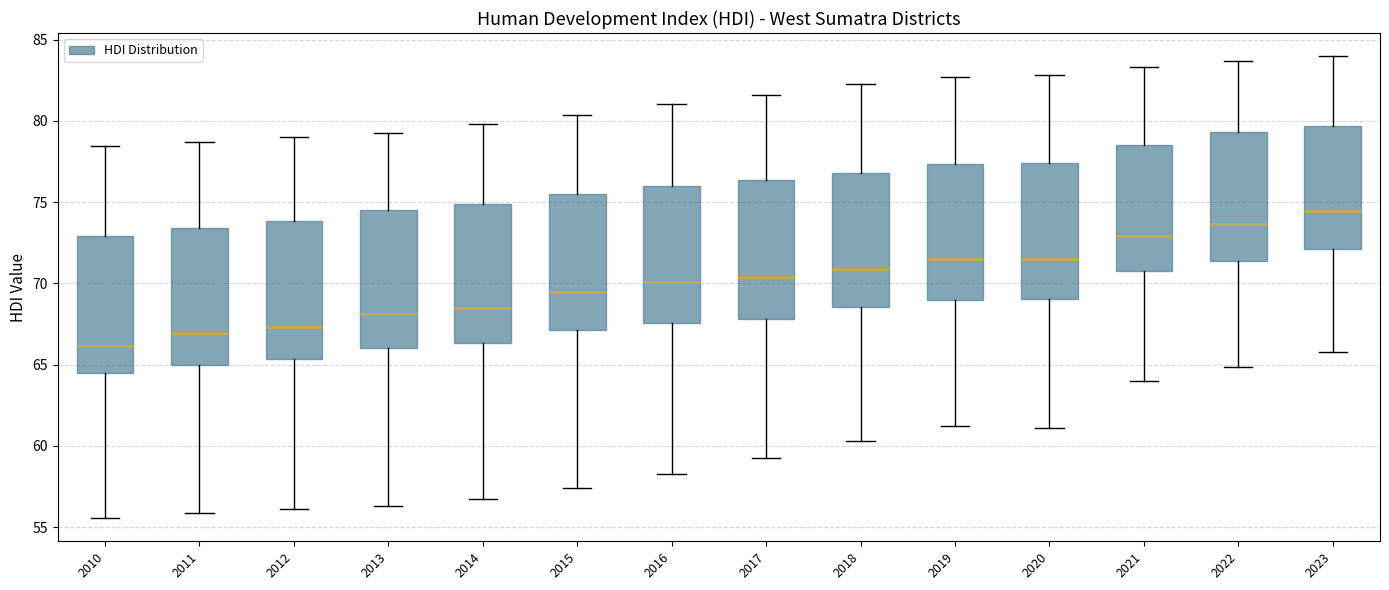

Reading left to right, transcribe this box plot: for each box, give where its median line is, the range the box spans, and where its two whiskers end, as read against the y-axis. The values are not printed on the chart, so give them approximately, as read against the axis.

2010: median 66.0, box 64.5 to 73.0, whiskers 55.5 to 78.5
2011: median 67.0, box 65.0 to 73.5, whiskers 56.0 to 78.5
2012: median 67.5, box 65.5 to 74.0, whiskers 56.0 to 79.0
2013: median 68.0, box 66.0 to 74.5, whiskers 56.5 to 79.0
2014: median 68.5, box 66.5 to 75.0, whiskers 56.5 to 80.0
2015: median 69.5, box 67.0 to 75.5, whiskers 57.5 to 80.5
2016: median 70.0, box 67.5 to 76.0, whiskers 58.5 to 81.0
2017: median 70.5, box 68.0 to 76.5, whiskers 59.5 to 81.5
2018: median 71.0, box 68.5 to 77.0, whiskers 60.5 to 82.5
2019: median 71.5, box 69.0 to 77.5, whiskers 61.5 to 82.5
2020: median 71.5, box 69.0 to 77.5, whiskers 61.0 to 83.0
2021: median 73.0, box 70.5 to 78.5, whiskers 64.0 to 83.5
2022: median 73.5, box 71.5 to 79.5, whiskers 65.0 to 83.5
2023: median 74.5, box 72.0 to 79.5, whiskers 66.0 to 84.0